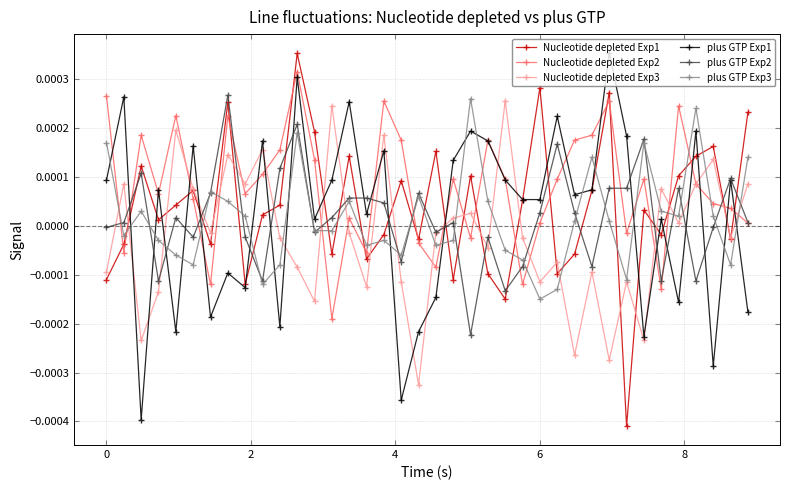

Which series has the largest total across all categories?

Nucleotide depleted Exp2